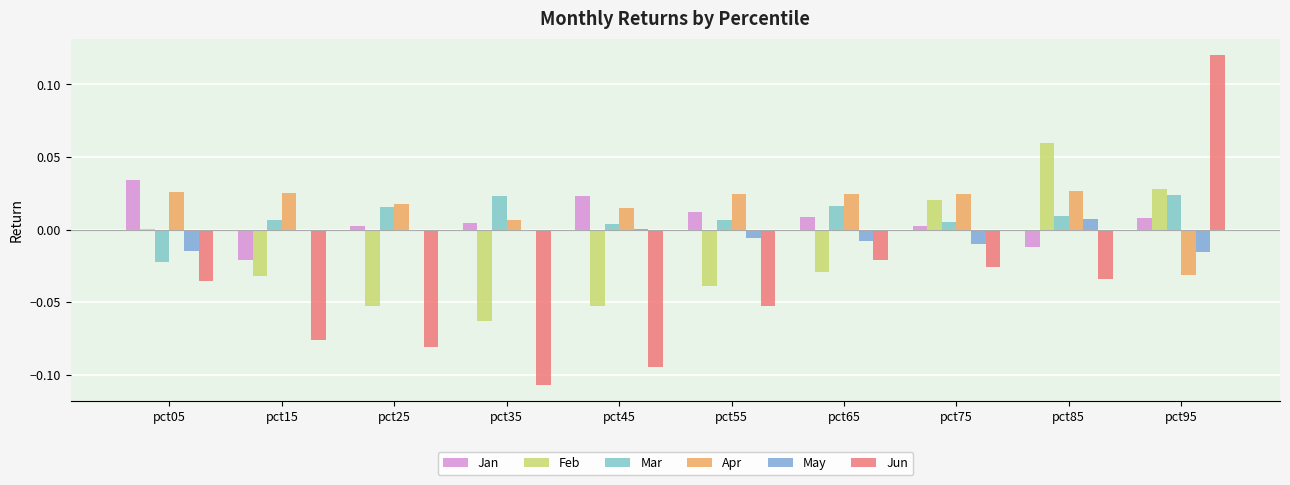

Between pct15 and pct75, which series saw the biggest shift?

Feb